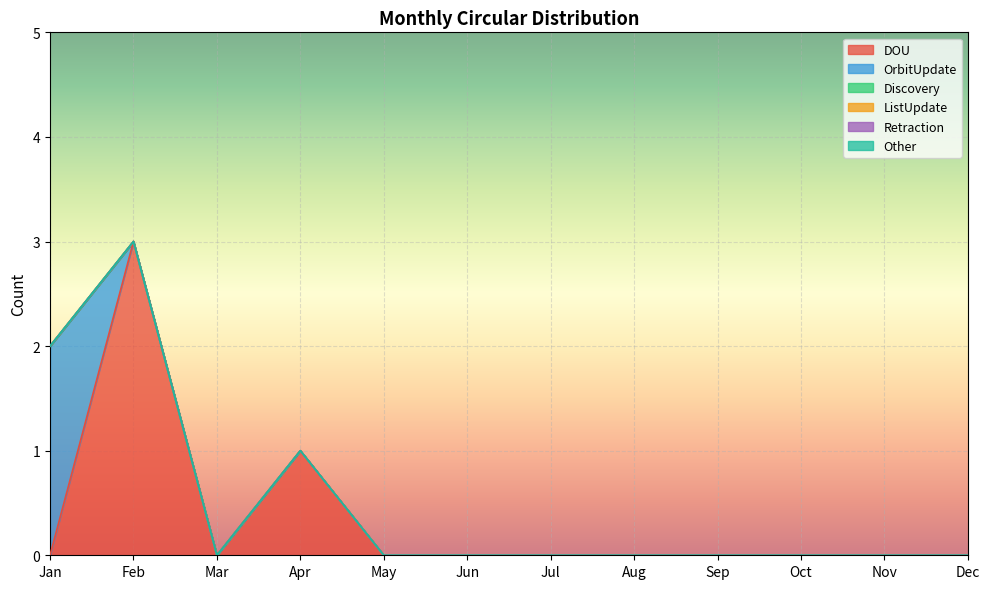

Does the chart display data point markers on the line(s)?

No